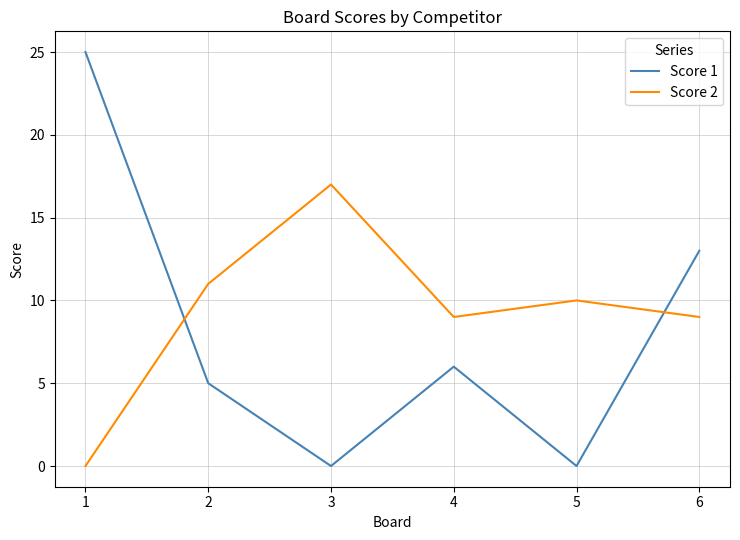

Which series changed the most between 4 and 6?

Score 1